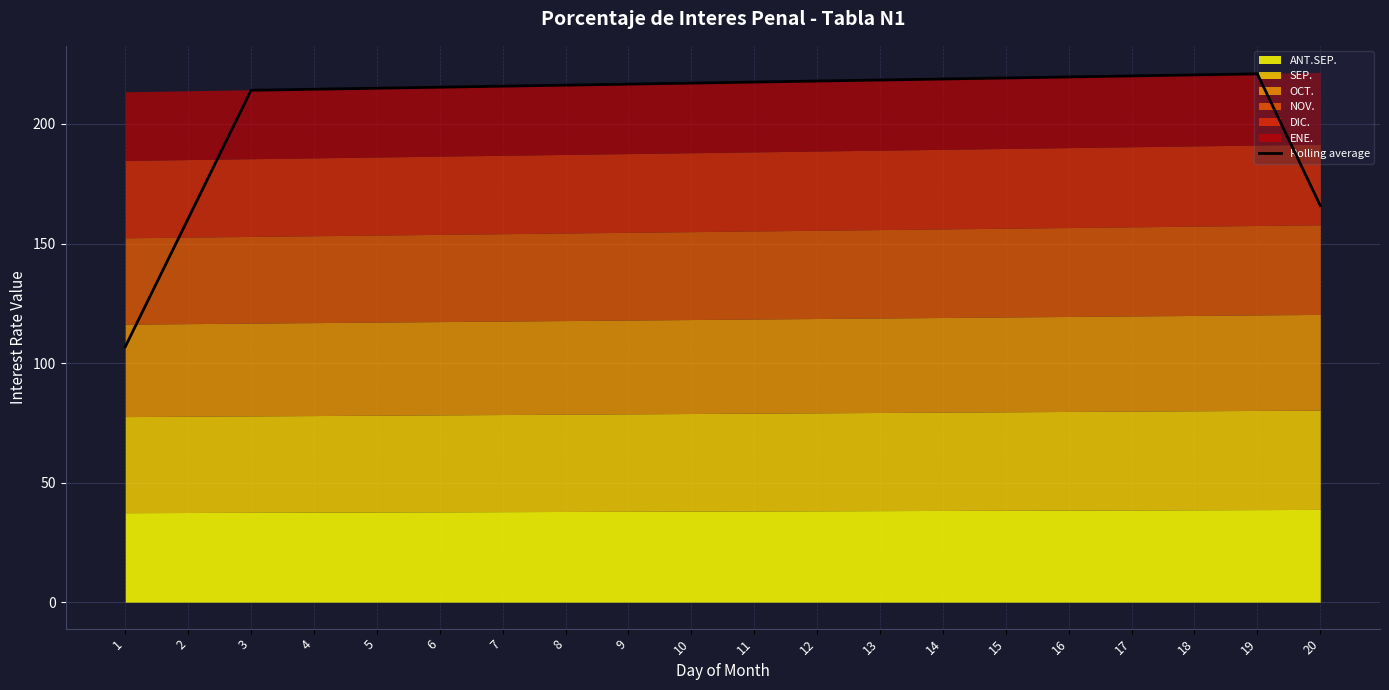

Where is the data nearest to the value 163?

2